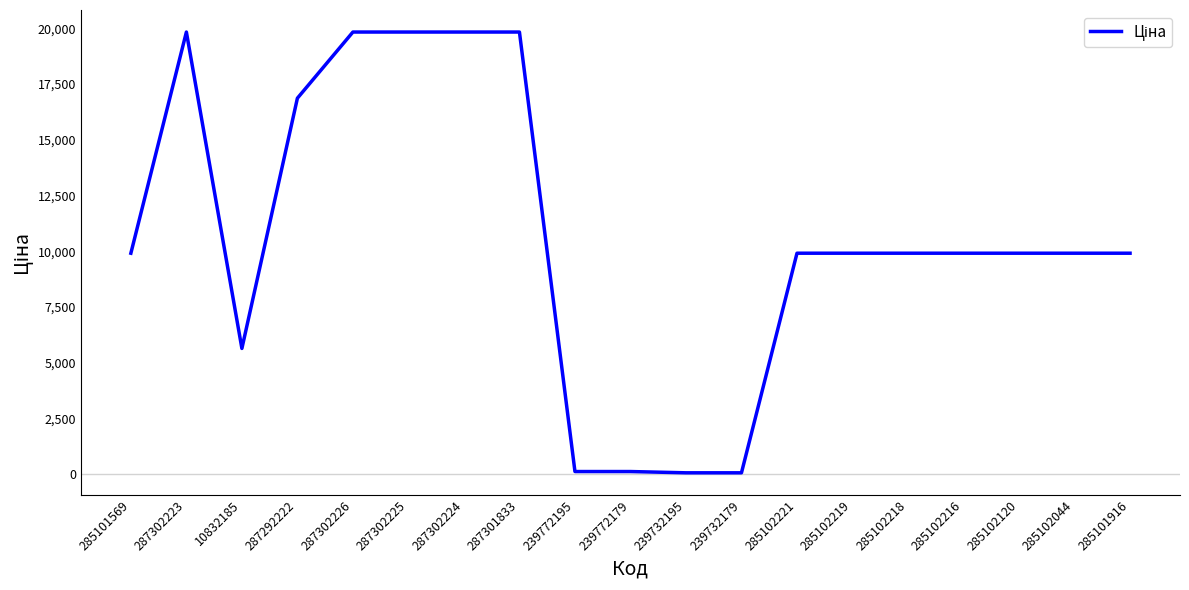

The value at 285101916 is 3249.8. True or false?

False